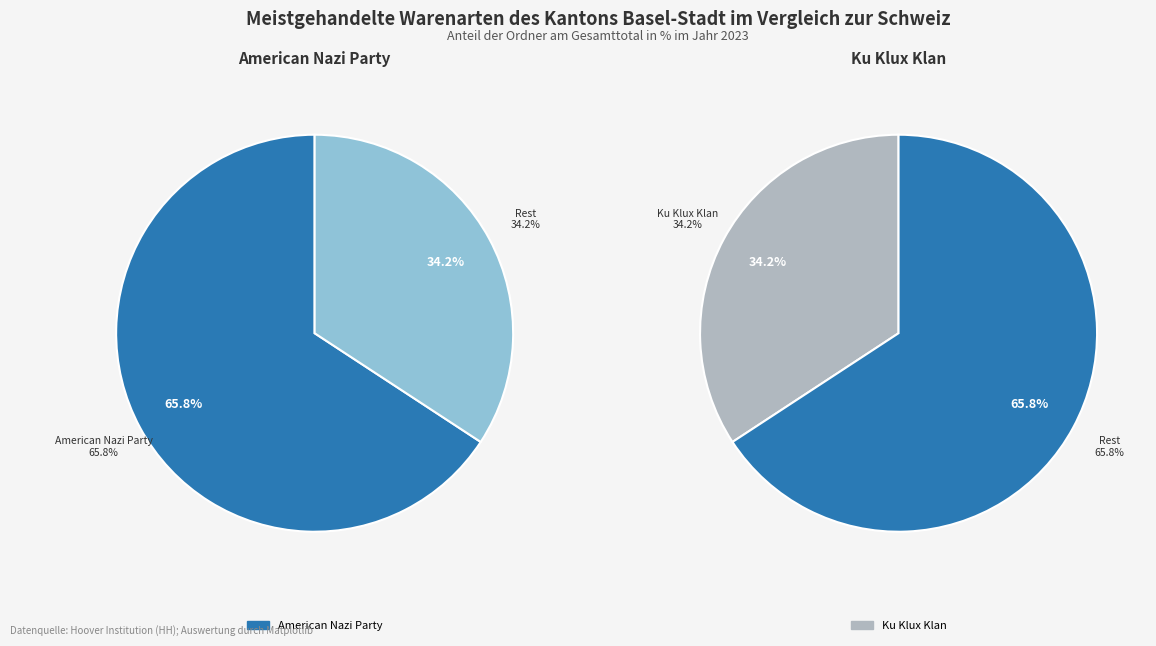

Do Ku Klux Klan and American Nazi Party together represent more than half of the pie?

Yes